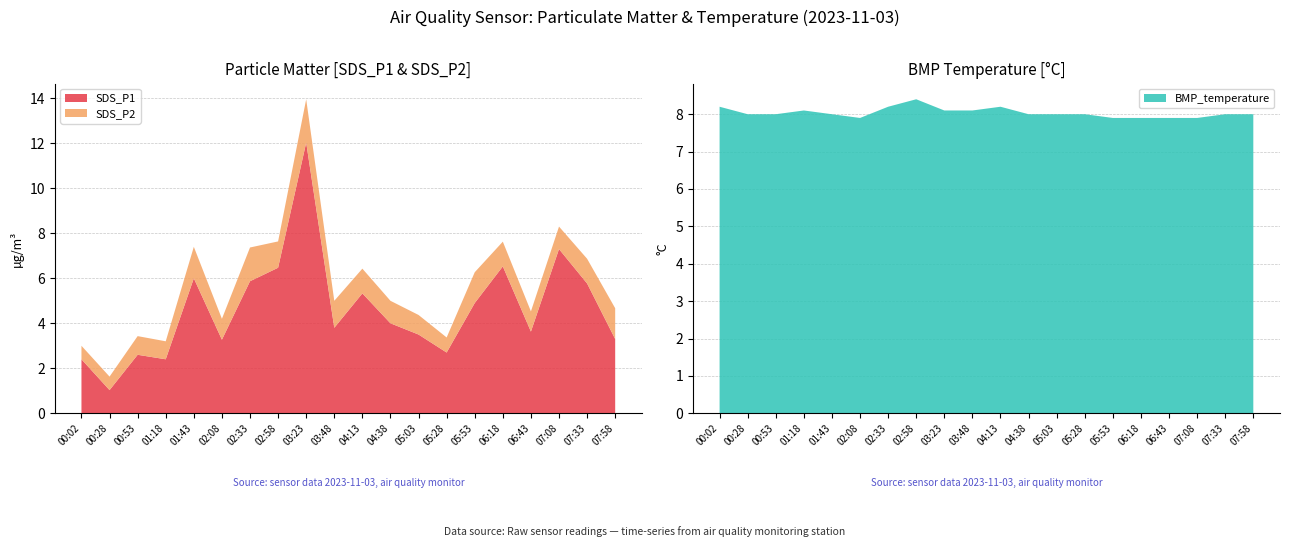

Reading left to right, transcribe all the data shown in this chart.

SDS_P1: 2.4	1.0	2.6	2.4	6.0	3.3	5.9	6.5	12.0	3.8	5.3	4.0	3.5	2.7	4.9	6.5	3.6	7.3	5.8	3.3
SDS_P2: 0.6	0.6	0.8	0.8	1.4	0.9	1.5	1.2	1.9	1.2	1.1	1.0	0.9	0.7	1.4	1.1	0.9	1.0	1.1	1.4
BMP_temperature: 8.2	8.0	8.0	8.1	8.0	7.9	8.2	8.4	8.1	8.1	8.2	8.0	8.0	8.0	7.9	7.9	7.9	7.9	8.0	8.0